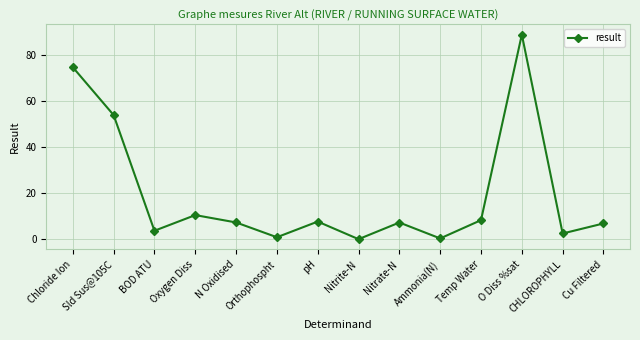

Where is the first local minimum?

BOD ATU